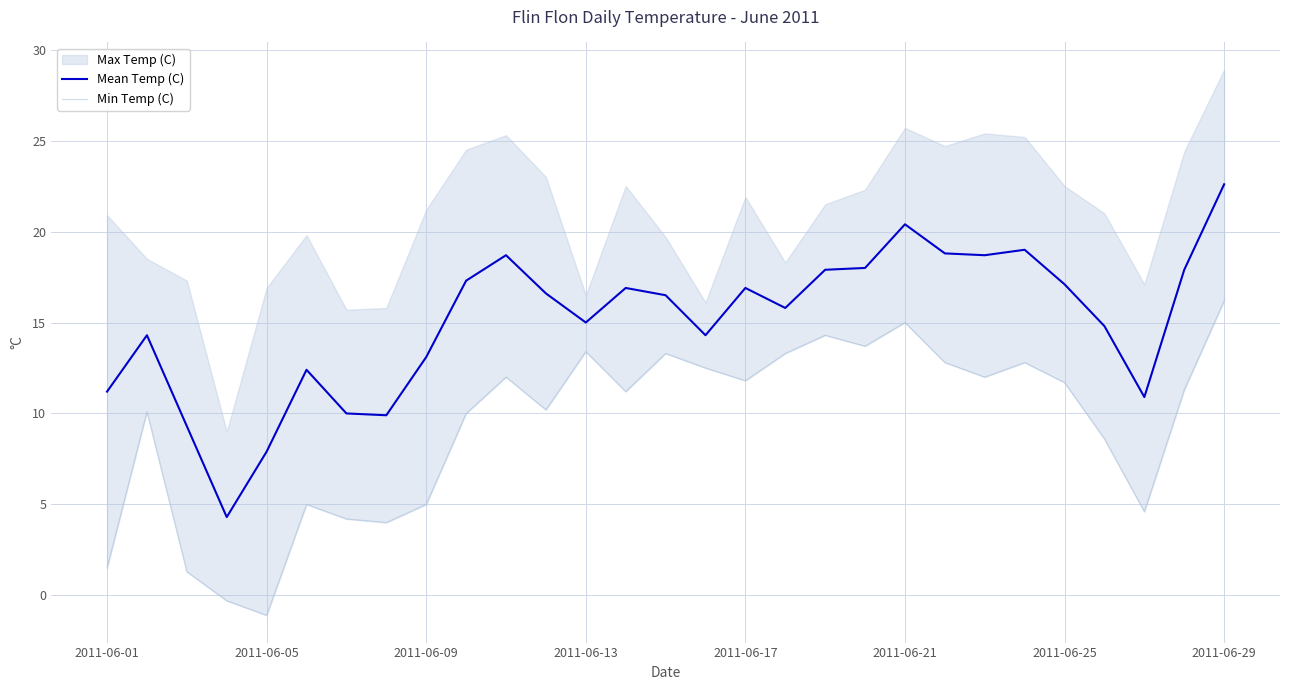

Which category has the highest value in the Mean Temp (C) series?

2011-06-29